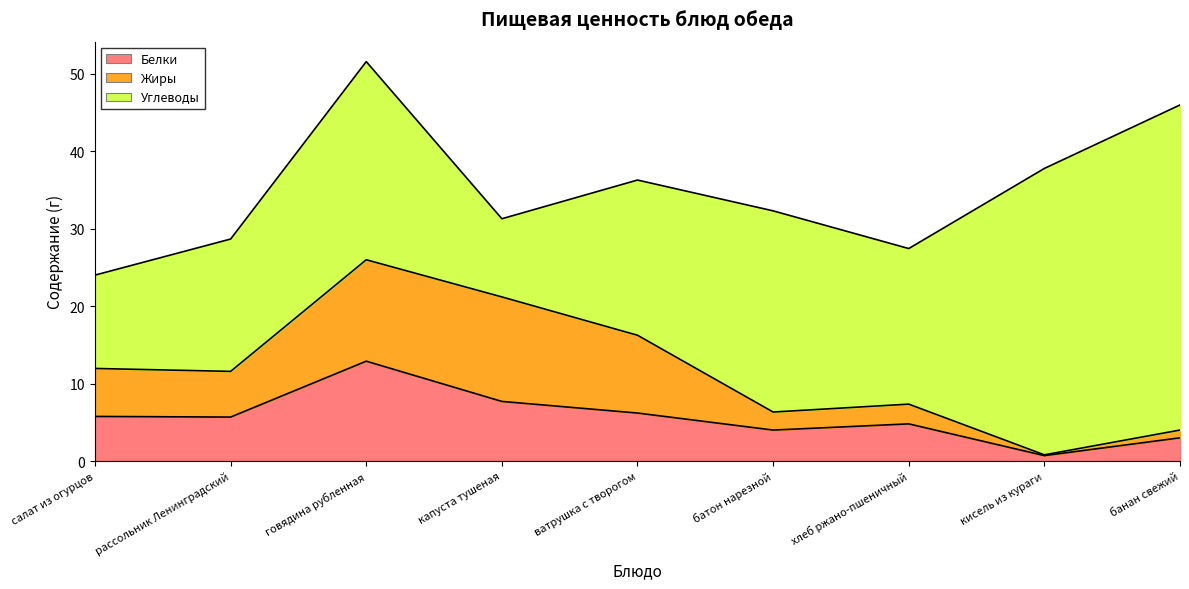

Between салат из огурцов and хлеб ржано-пшеничный, which is larger?

салат из огурцов